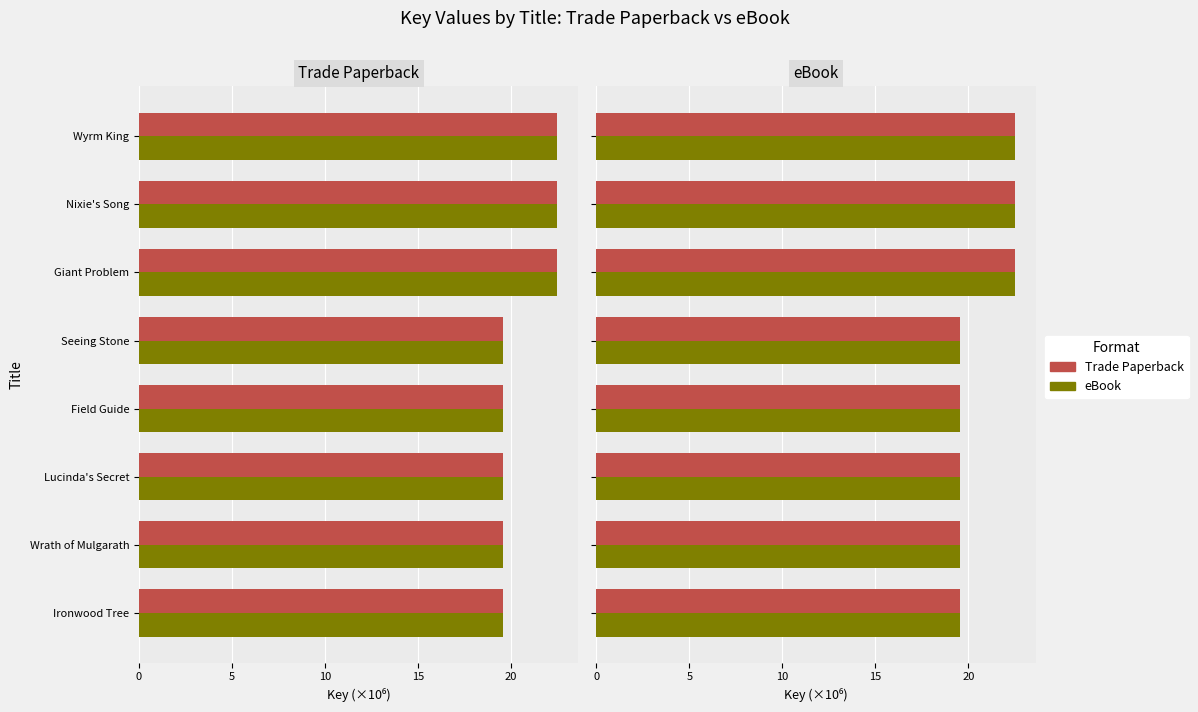

Is the value of eBook at Nixie's Song greater than the value of Trade Paperback at Ironwood Tree?

Yes